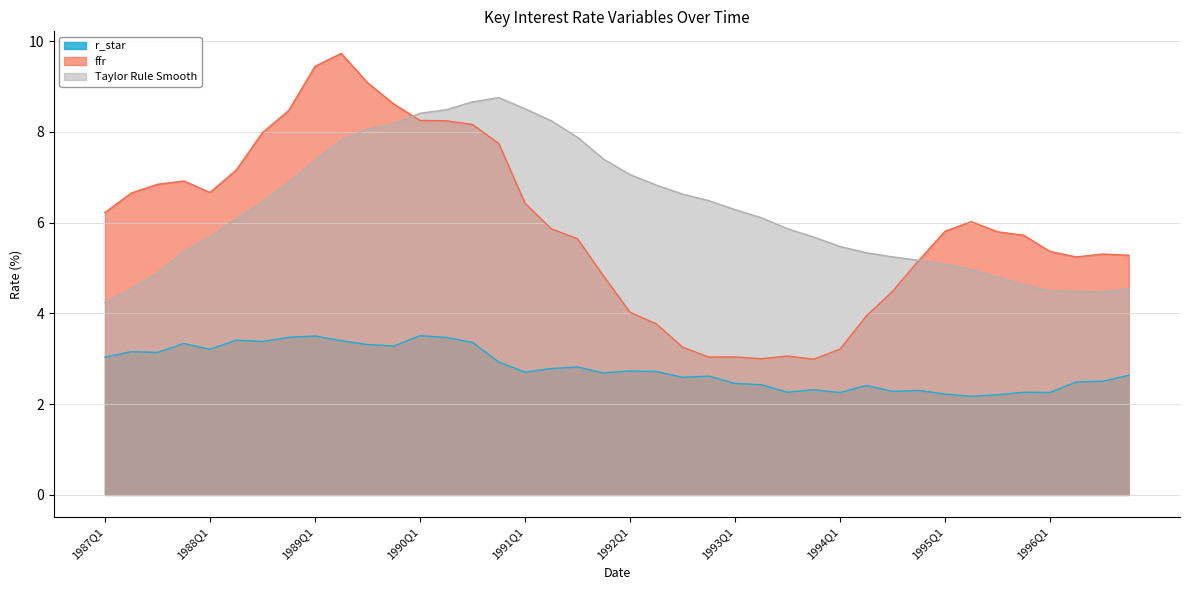

Does the chart have visible grid lines?

Yes